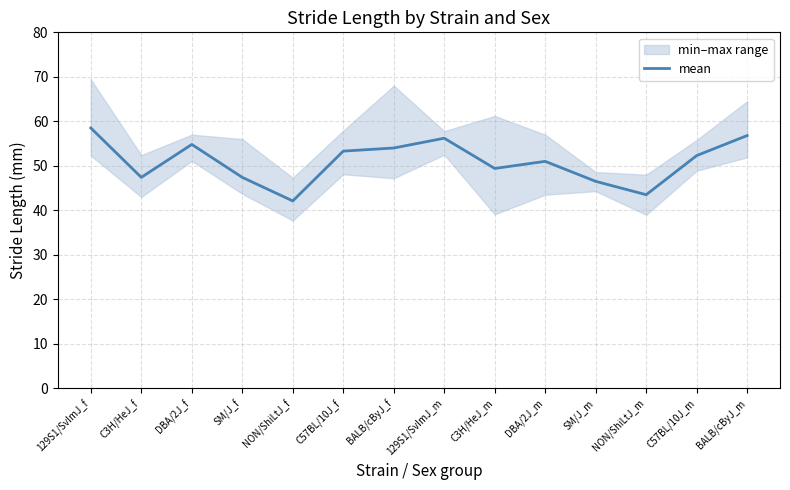

What is the change in value from C3H/HeJ_m to C57BL/10J_m?

+2.9